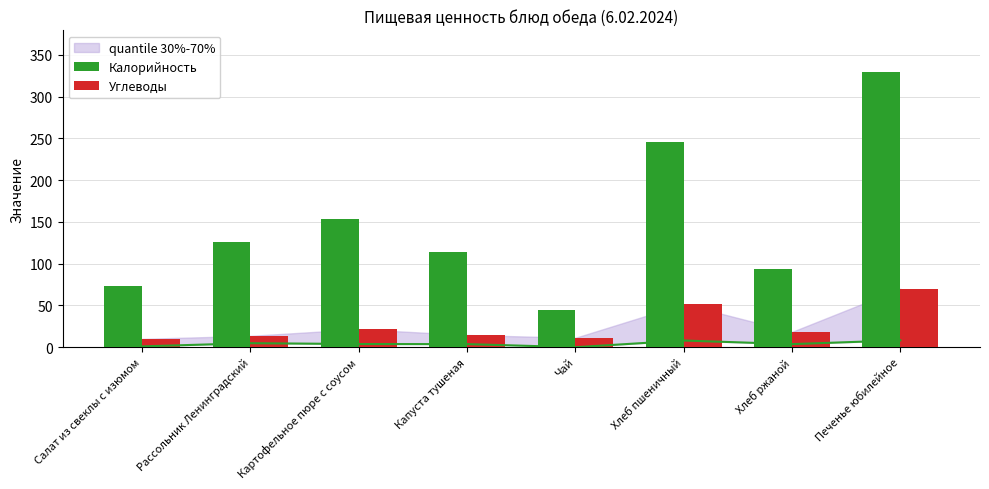

At which label does Калорийность first exceed 125?

Рассольник Ленинградский